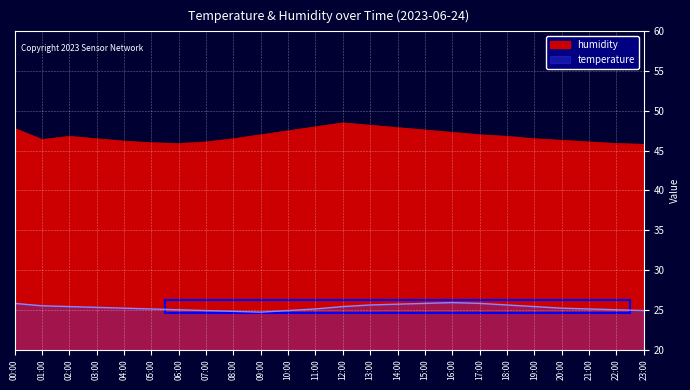

True or false: temperature and humidity cross at least once.

False